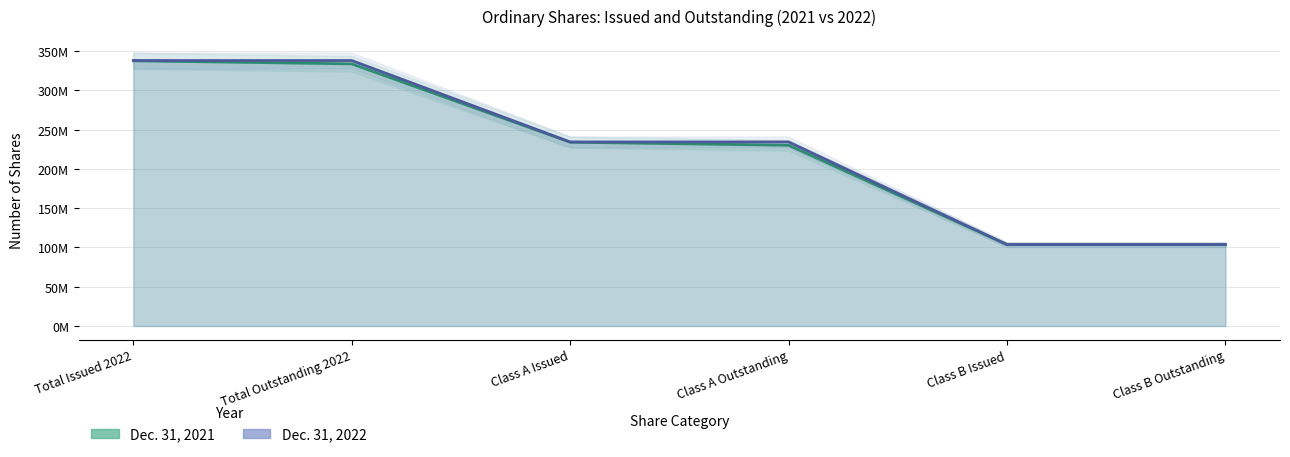

Is it true that Dec. 31, 2022 (line) equals 208.3 at Total Issued 2022?

False